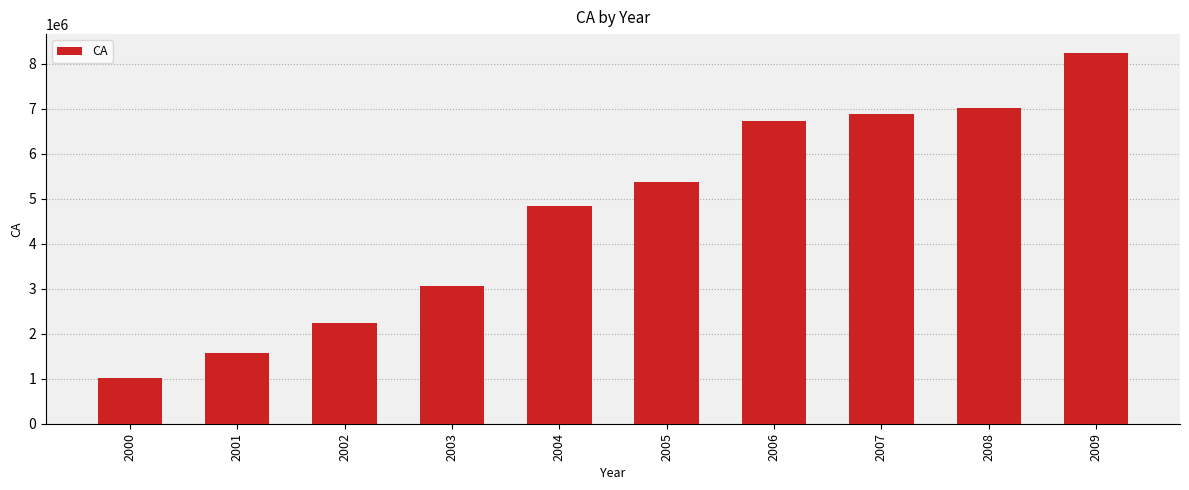

Which has a higher value, 2006 or 2000?

2006